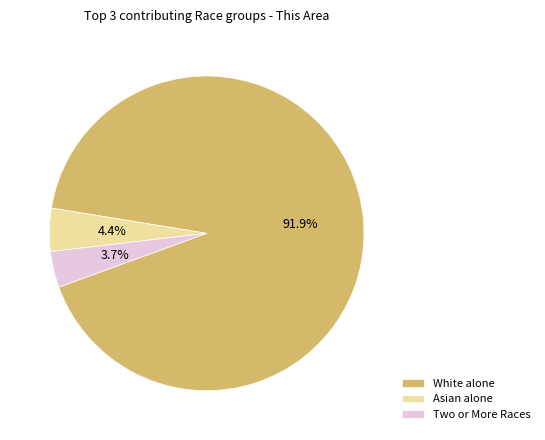

Which has a higher value, Asian alone or White alone?

White alone